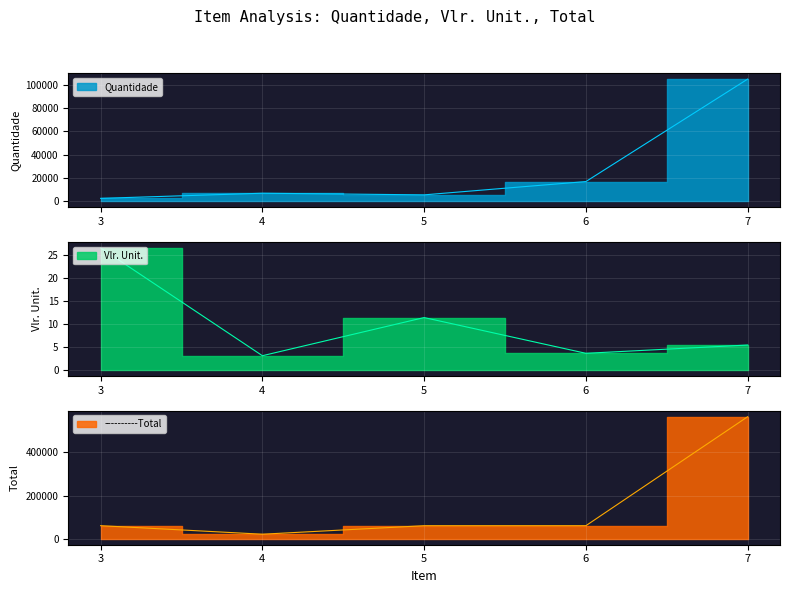

Where is the first local minimum for Vlr. Unit.?

4